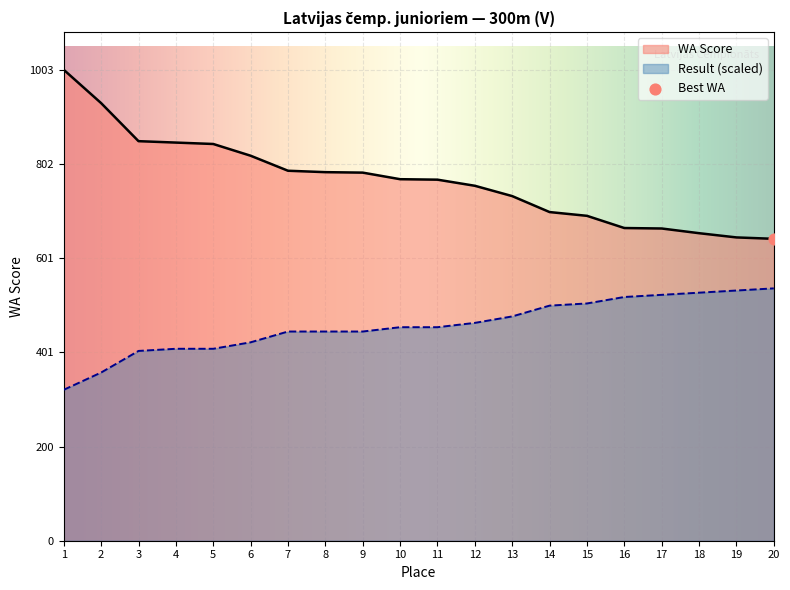

Which series has the largest total across all categories?

WA Score